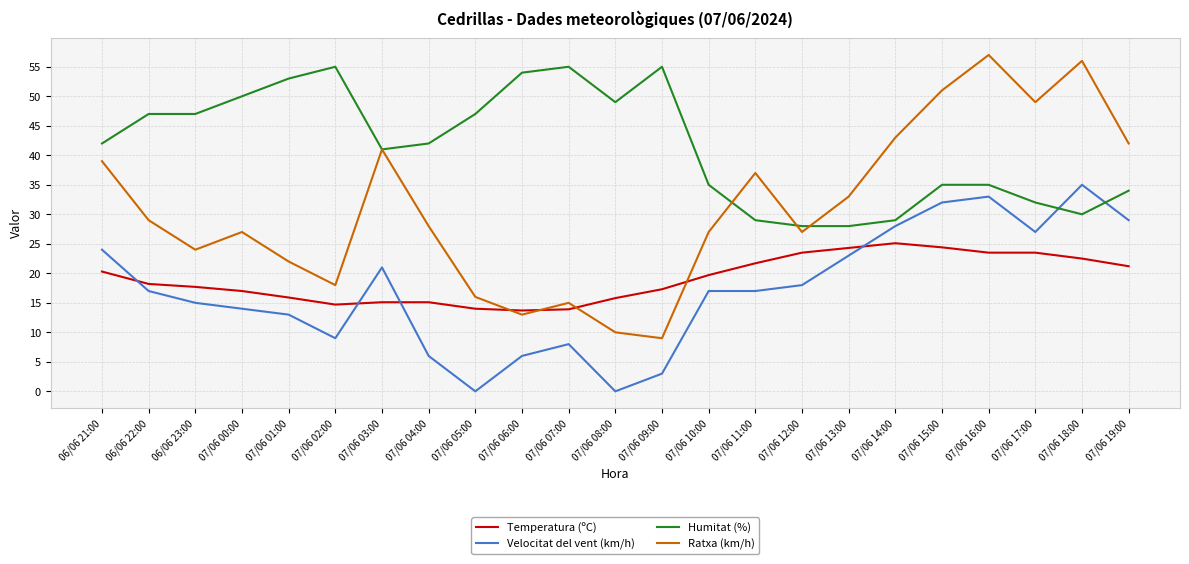

Which series has the largest range (max minus min)?

Ratxa (km/h)